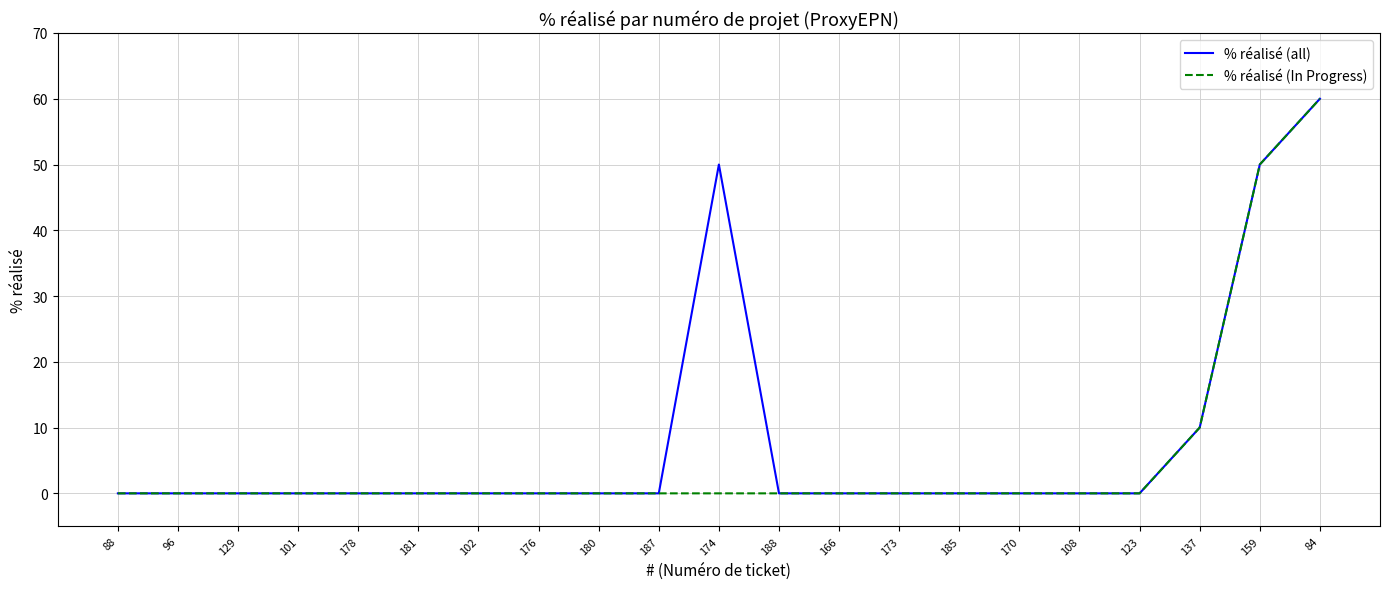

What is the maximum value for % réalisé (all)?

60